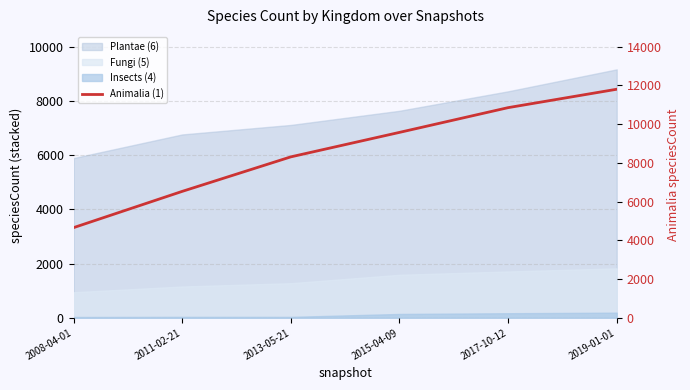

What is the maximum value shown in the chart?

11803